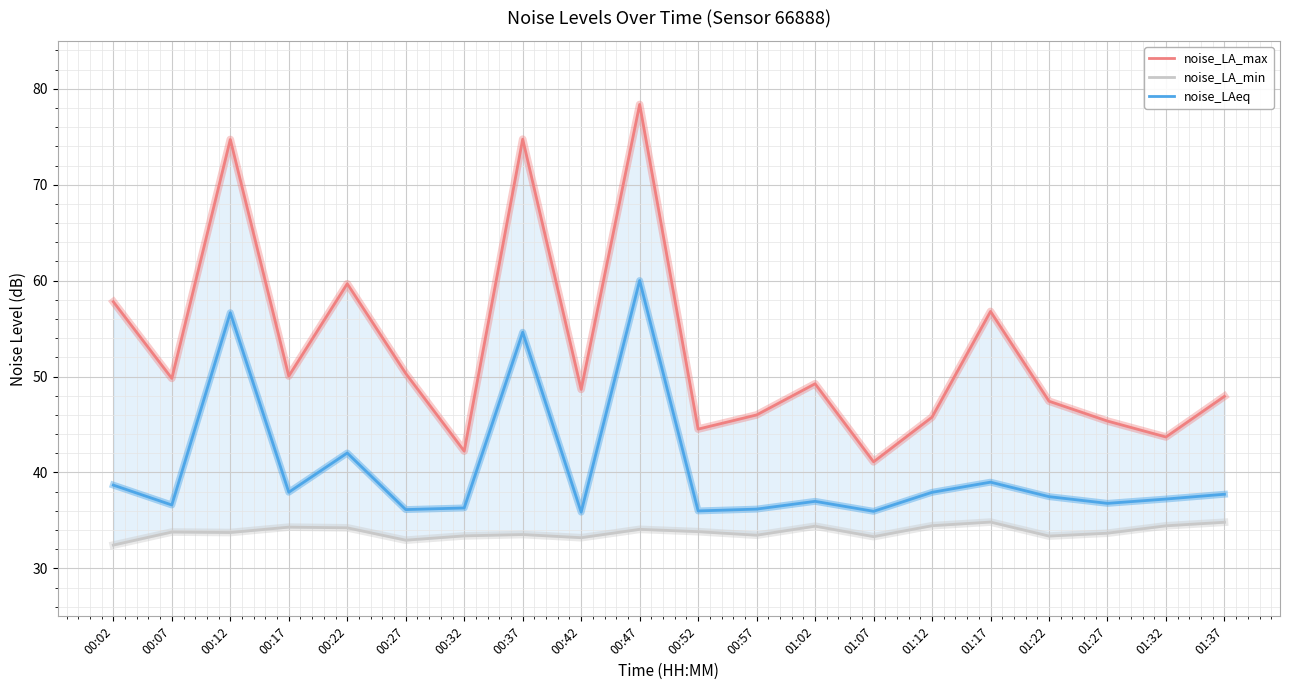

Count the number of data series in this chart.

3